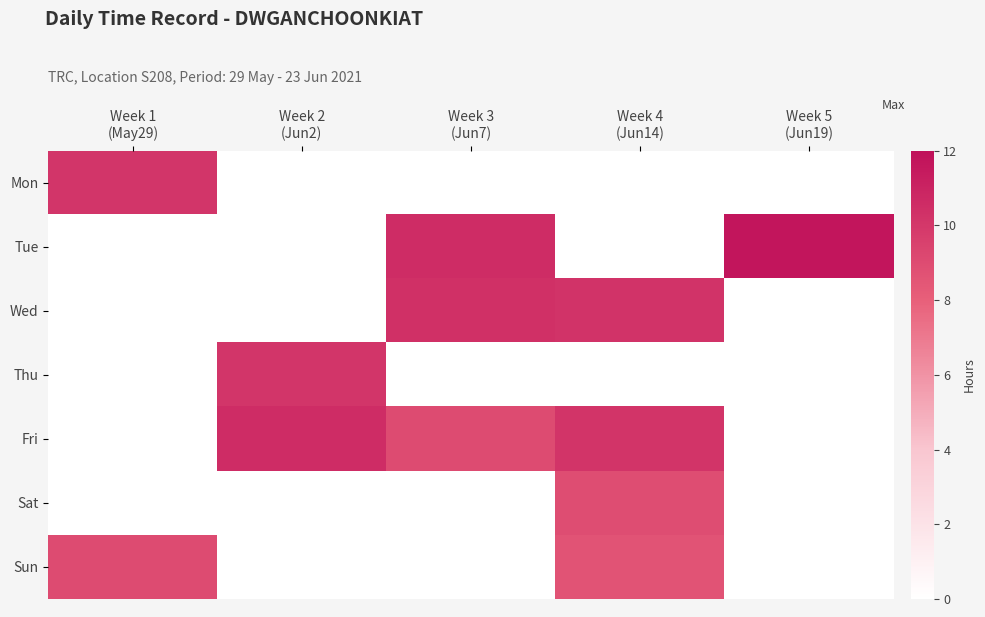

Rank the series at Week 1 (May29) from lowest to highest value.

Tue, Wed, Thu, Fri, Sat, Sun, Mon